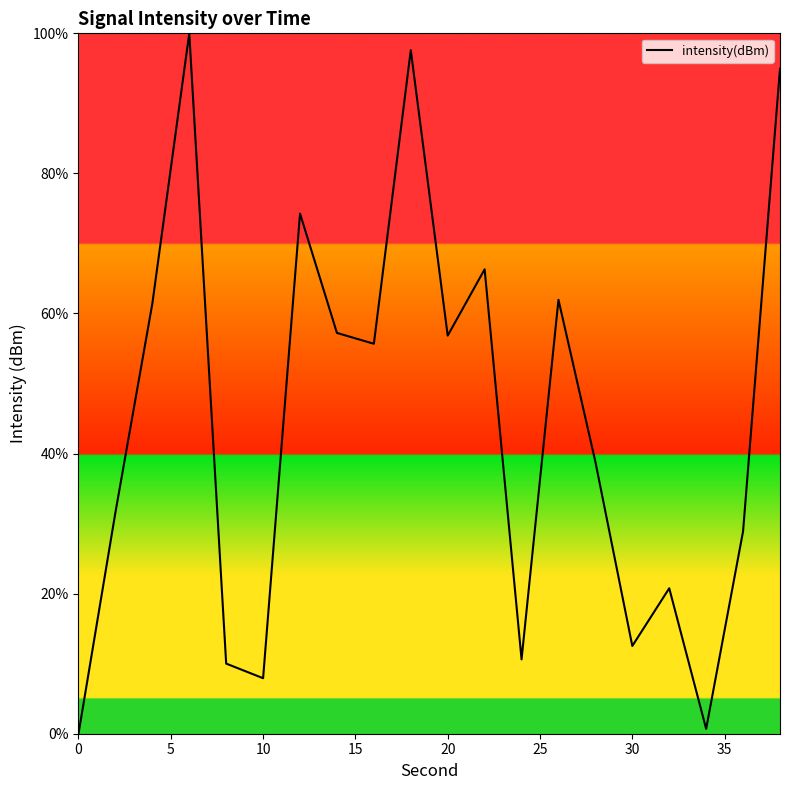

What is the sum of all values?

888.1